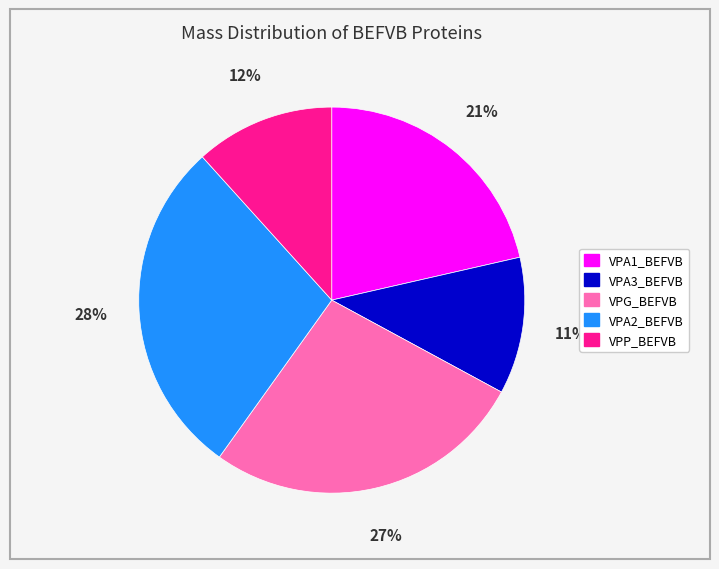

Approximately how many times larger is the value at VPA1_BEFVB compared to VPP_BEFVB?

1.8